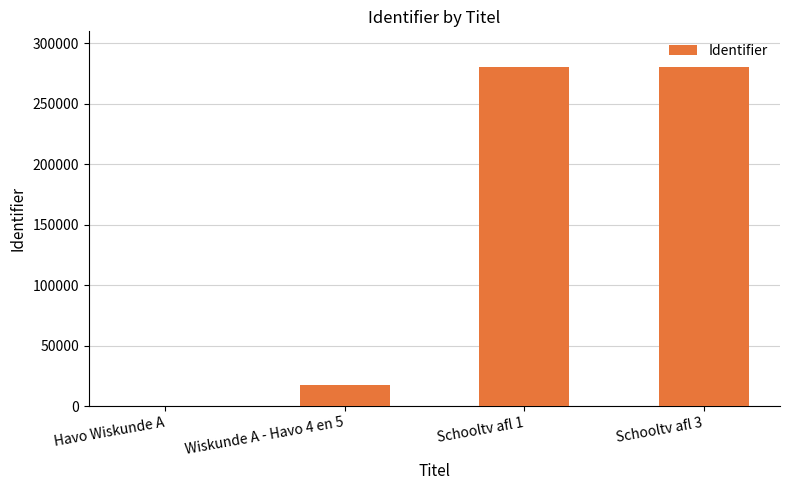

What is the sum of all values?

579094